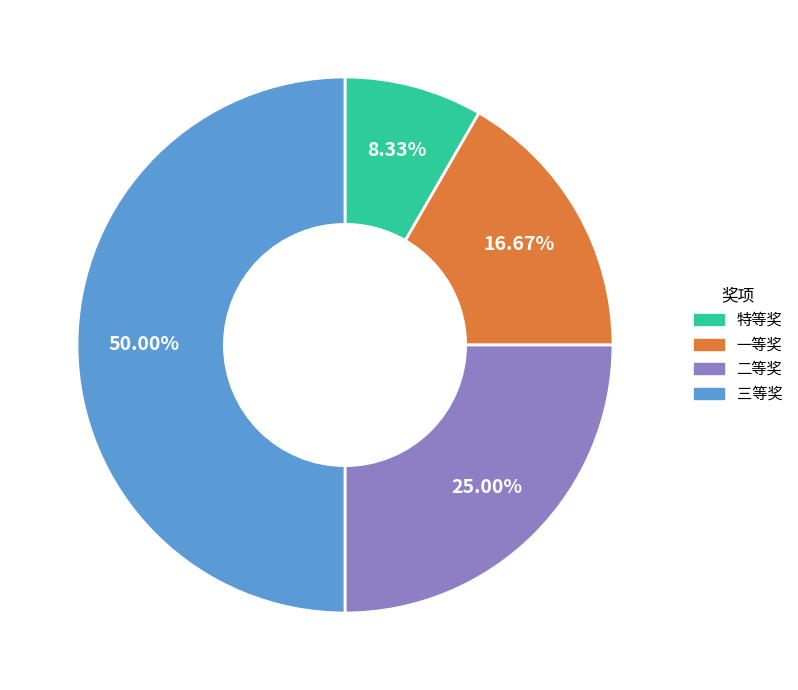

Which has a higher value, 二等奖 or 一等奖?

二等奖